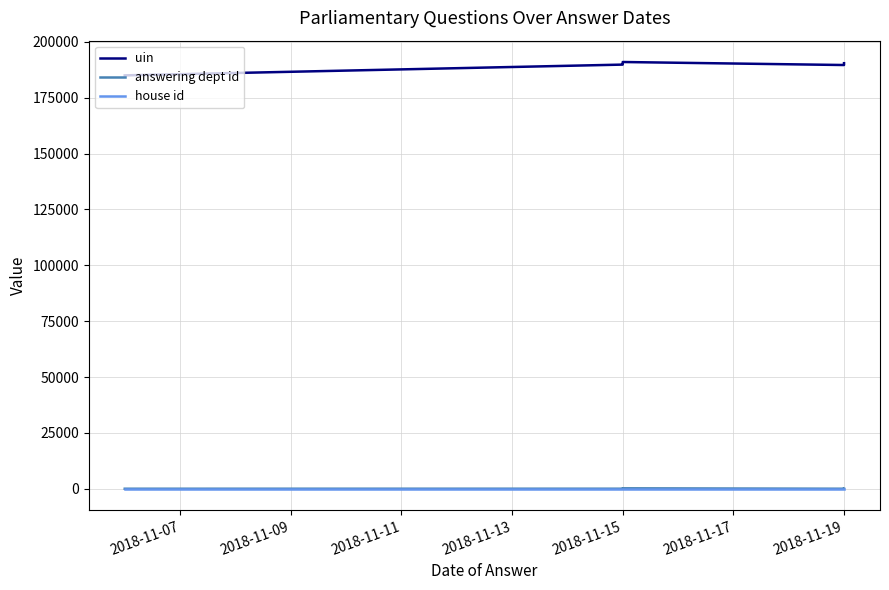

At which category is the sum across all series the highest?

2018-11-15